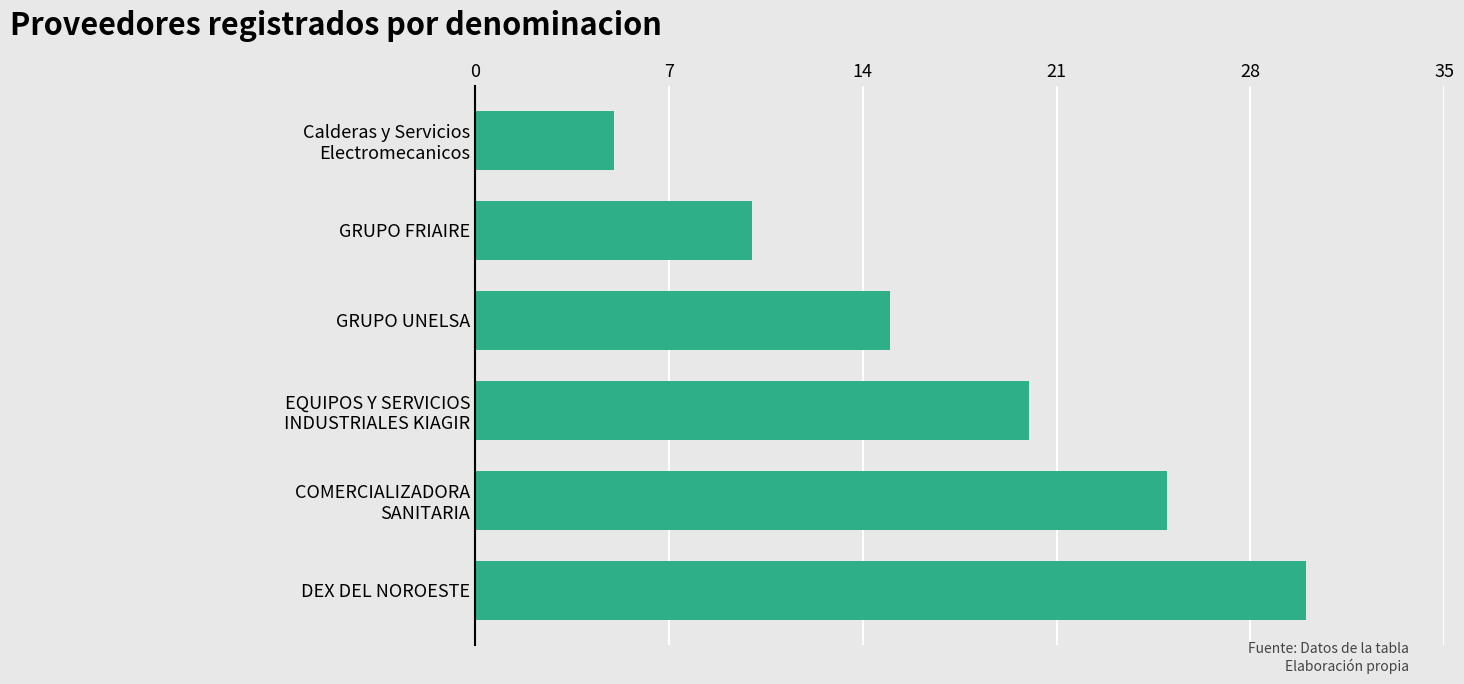

What is the difference between the maximum and minimum values?

25